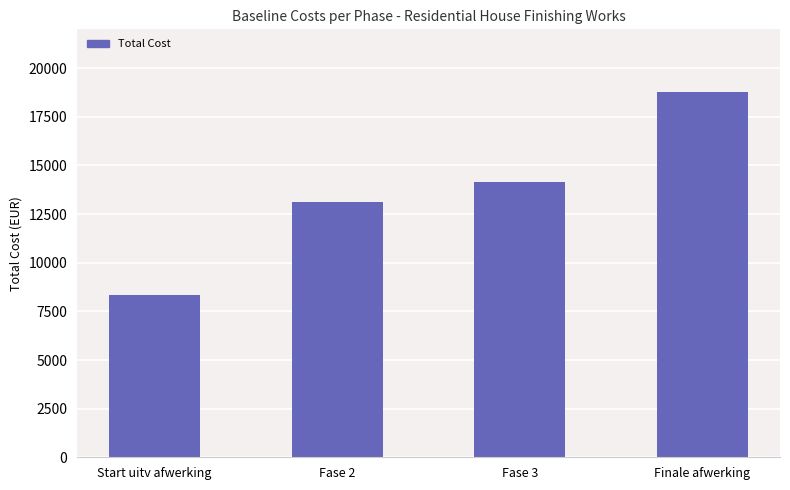

At which category does the chart reach its minimum across all series?

Start uitv afwerking